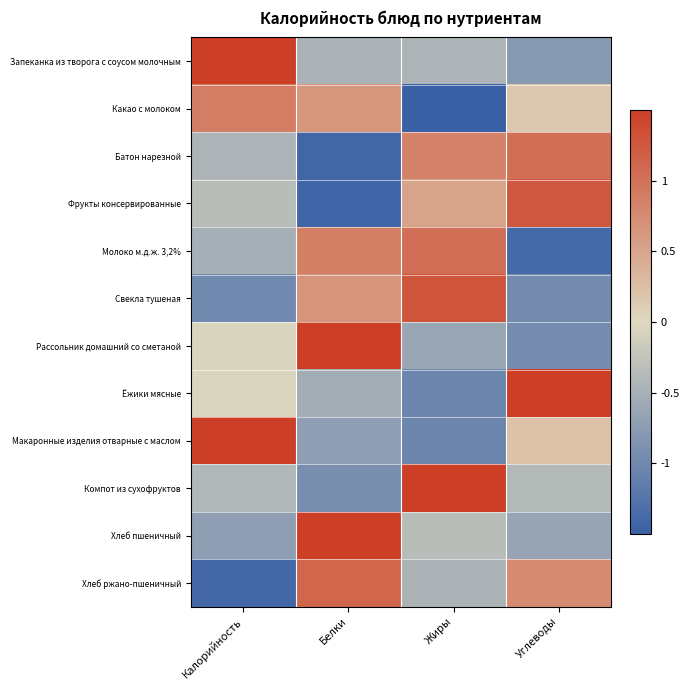

Between Калорийность and Белки, which series saw the biggest shift?

Хлеб ржано-пшеничный